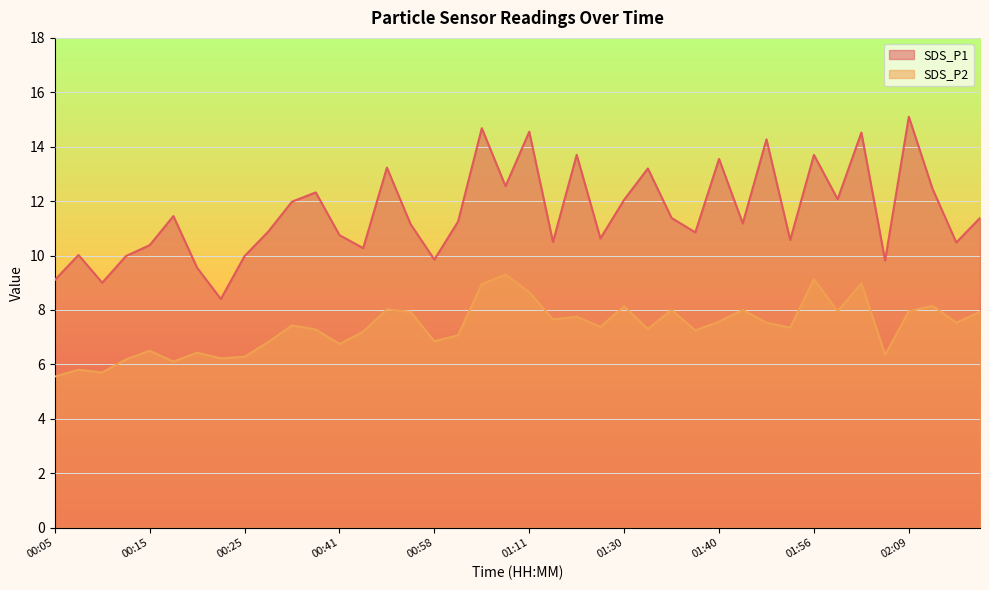

What is the spread (max minus min) of values at 00:12?

3.8